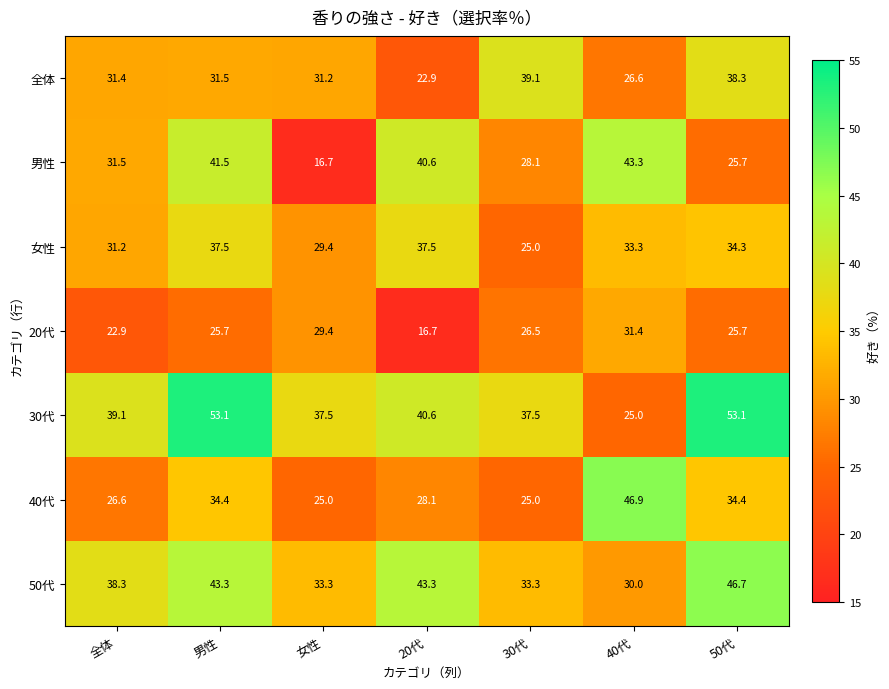

The value of 40代 at 女性 is 25.0. True or false?

True